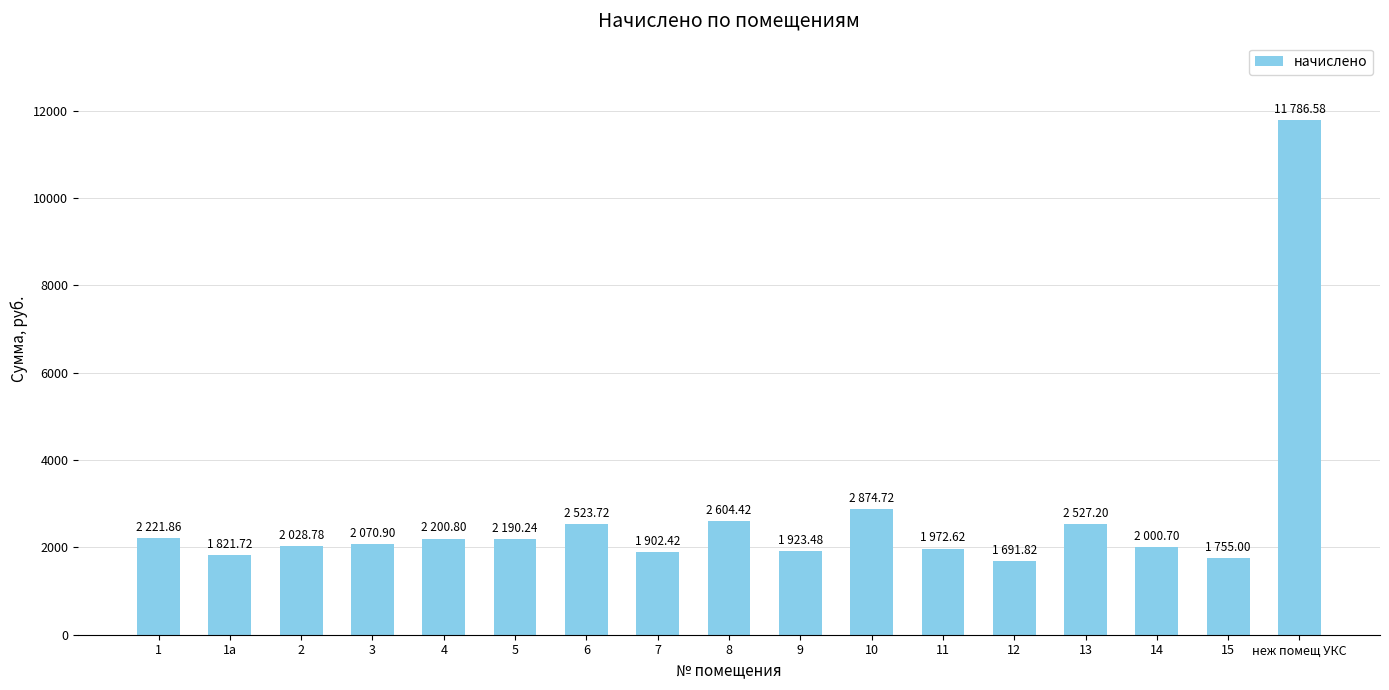

What is the average value?

2711.6